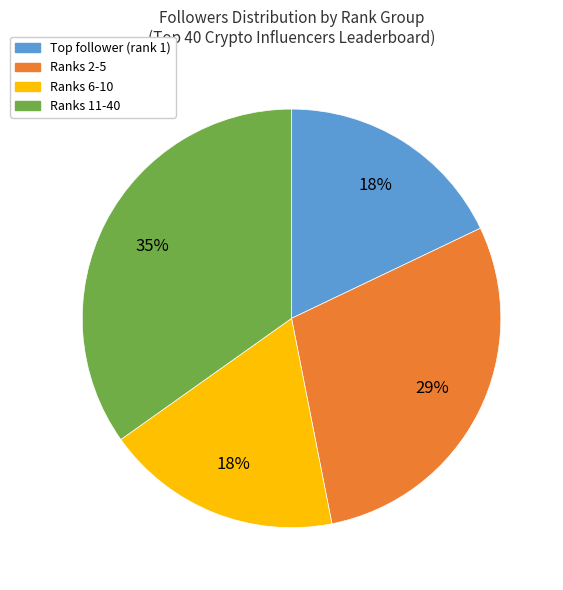

Is there any slice that represents more than half of the pie?

No